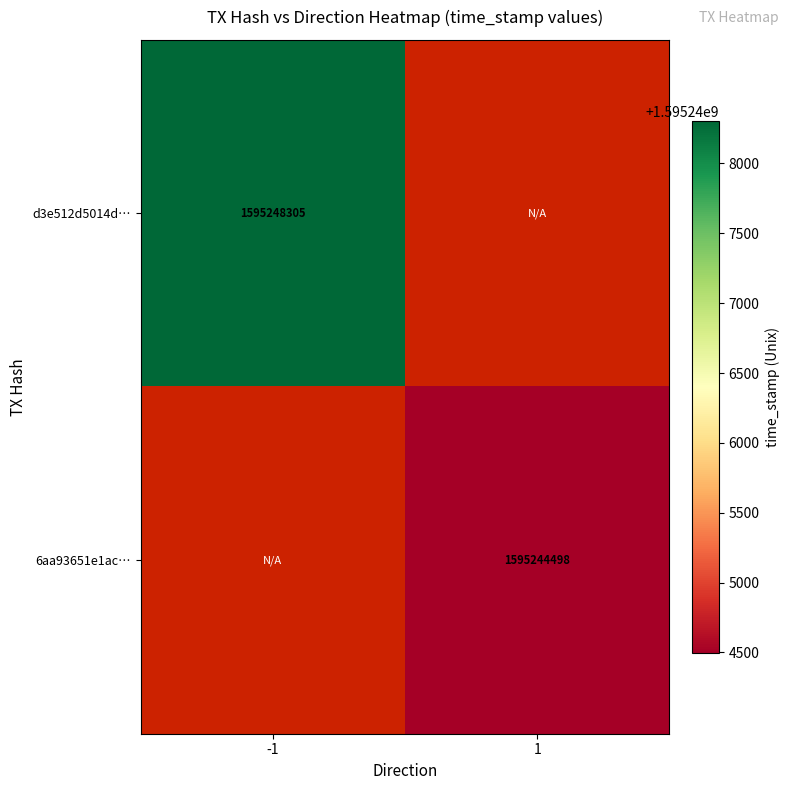

Count the number of categories in the chart.

2